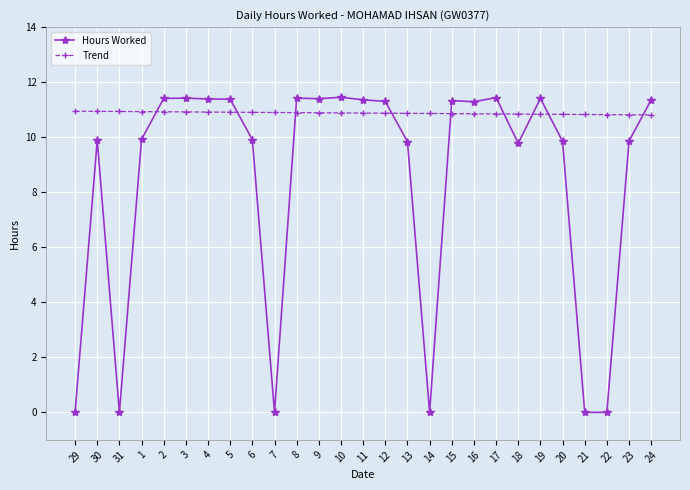

What is the total value across all series at 11?

22.2